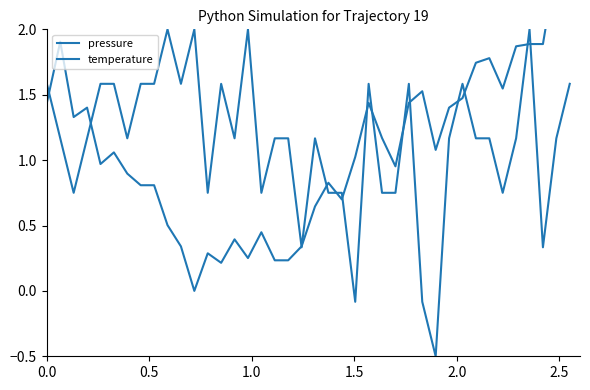

How many data points does each series have?

40